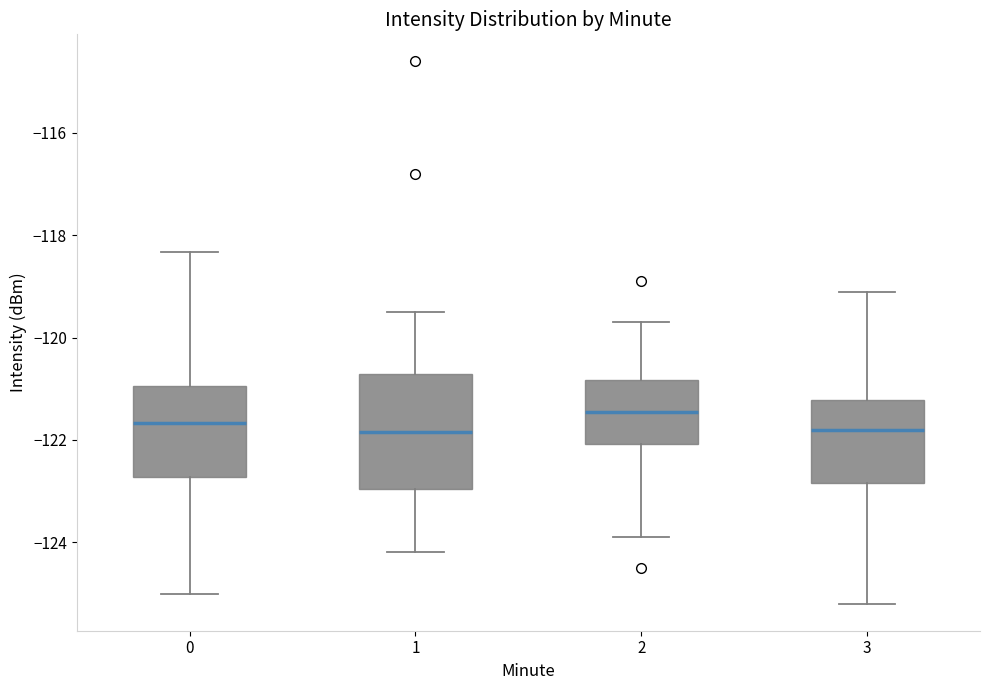

Where is the lower edge of the box at x = 3 on the y-axis? The values are not printed on the chart, so give them approximately, as read against the axis.

-122.8